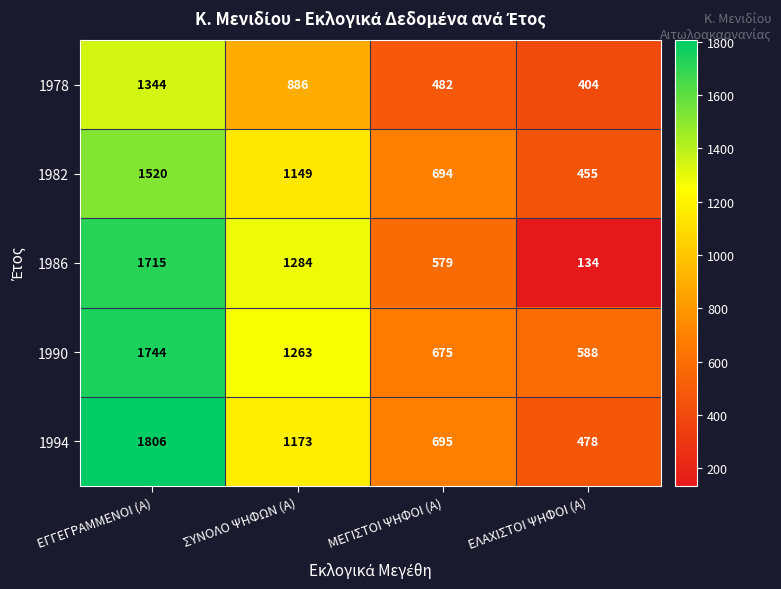

What is the difference between the 1986 values at ΕΓΓΕΓΡΑΜΜΕΝΟΙ (Α) and ΣΥΝΟΛΟ ΨΗΦΩΝ (Α)?

431